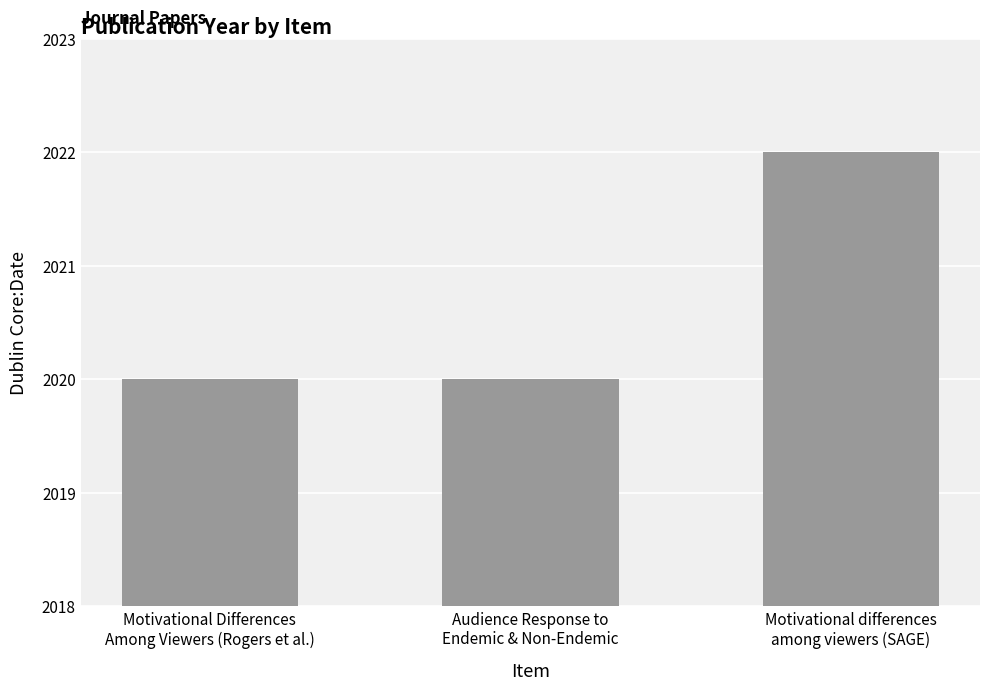

What is the smallest value displayed?

2020